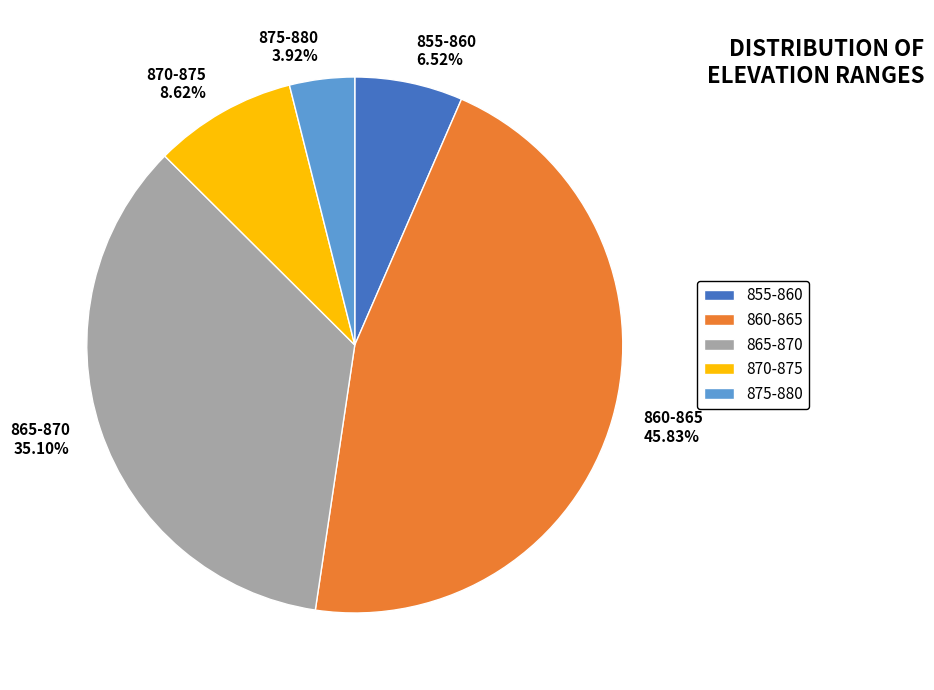

Does 855-860 account for over 50% of the chart?

No